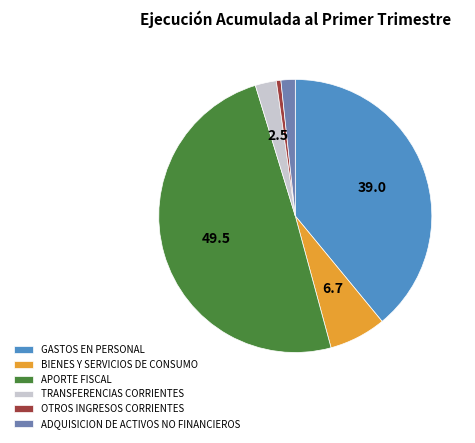

Rank the categories by value from highest to lowest.

APORTE FISCAL, GASTOS EN PERSONAL, BIENES Y SERVICIOS DE CONSUMO, TRANSFERENCIAS CORRIENTES, ADQUISICION DE ACTIVOS NO FINANCIEROS, OTROS INGRESOS CORRIENTES